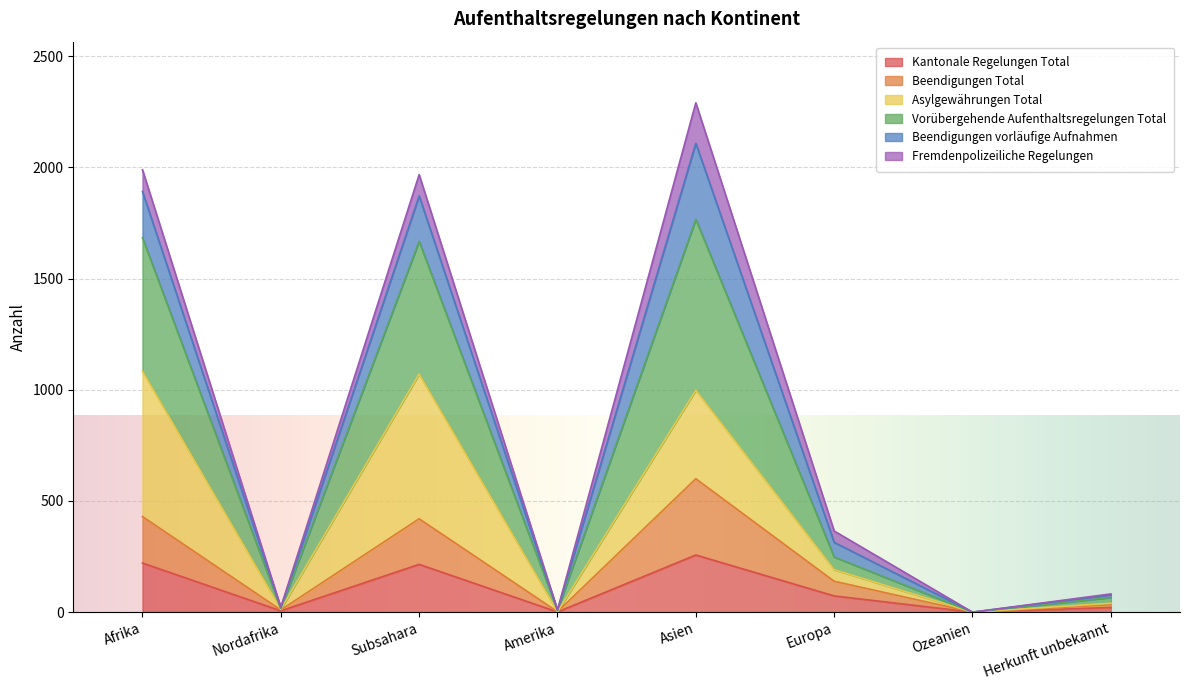

Which series has the widest spread of values?

Vorübergehende Aufenthaltsregelungen Total